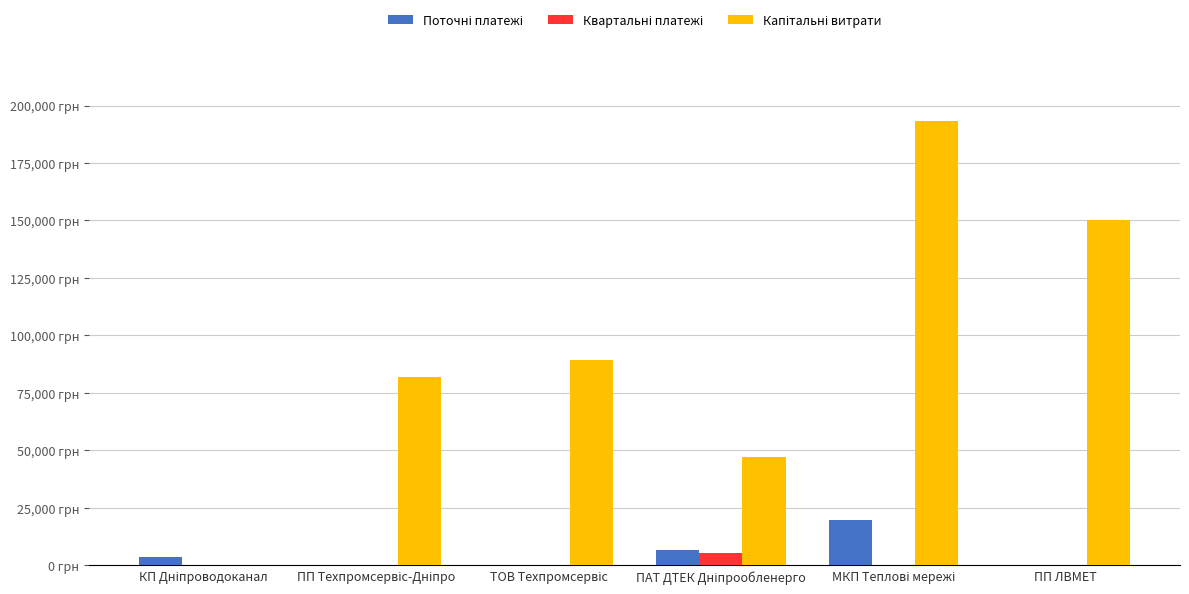

What is the difference between the Поточні платежі values at ПАТ ДТЕК Дніпрообленерго and КП Дніпроводоканал?

3121.6